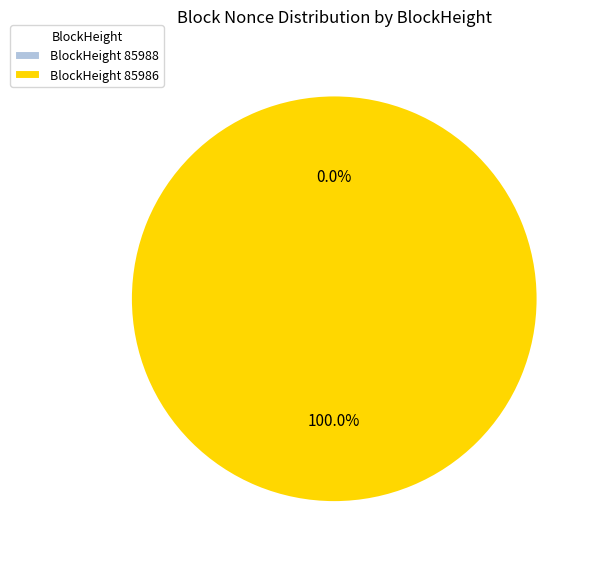

To the nearest percent, what portion does 85986 represent?

100%